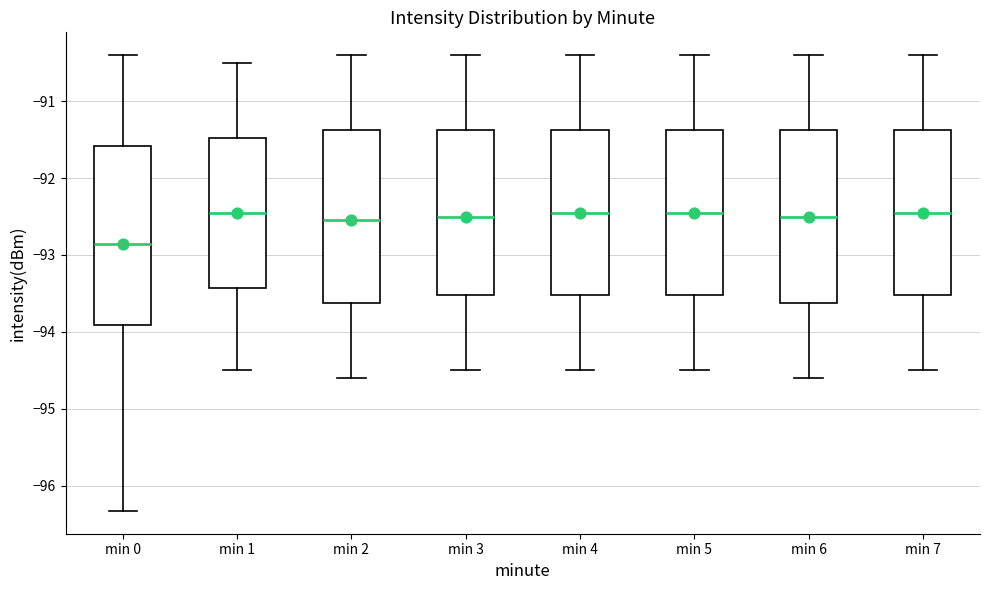

Reading left to right, transcribe this box plot: for each box, give where its median line is, the range the box spans, and where its two whiskers end, as read against the y-axis. The values are not printed on the chart, so give them approximately, as read against the axis.

min 0: median -92.9, box -93.9 to -91.6, whiskers -96.3 to -90.4
min 1: median -92.4, box -93.4 to -91.5, whiskers -94.5 to -90.5
min 2: median -92.5, box -93.6 to -91.4, whiskers -94.6 to -90.4
min 3: median -92.5, box -93.5 to -91.4, whiskers -94.5 to -90.4
min 4: median -92.4, box -93.5 to -91.4, whiskers -94.5 to -90.4
min 5: median -92.4, box -93.5 to -91.4, whiskers -94.5 to -90.4
min 6: median -92.5, box -93.6 to -91.4, whiskers -94.6 to -90.4
min 7: median -92.4, box -93.5 to -91.4, whiskers -94.5 to -90.4